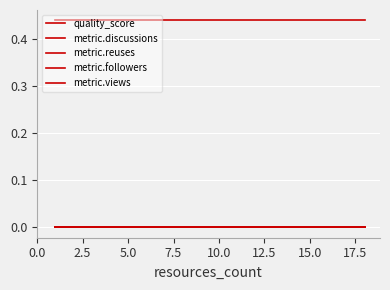

Does the chart display data point markers on the line(s)?

No